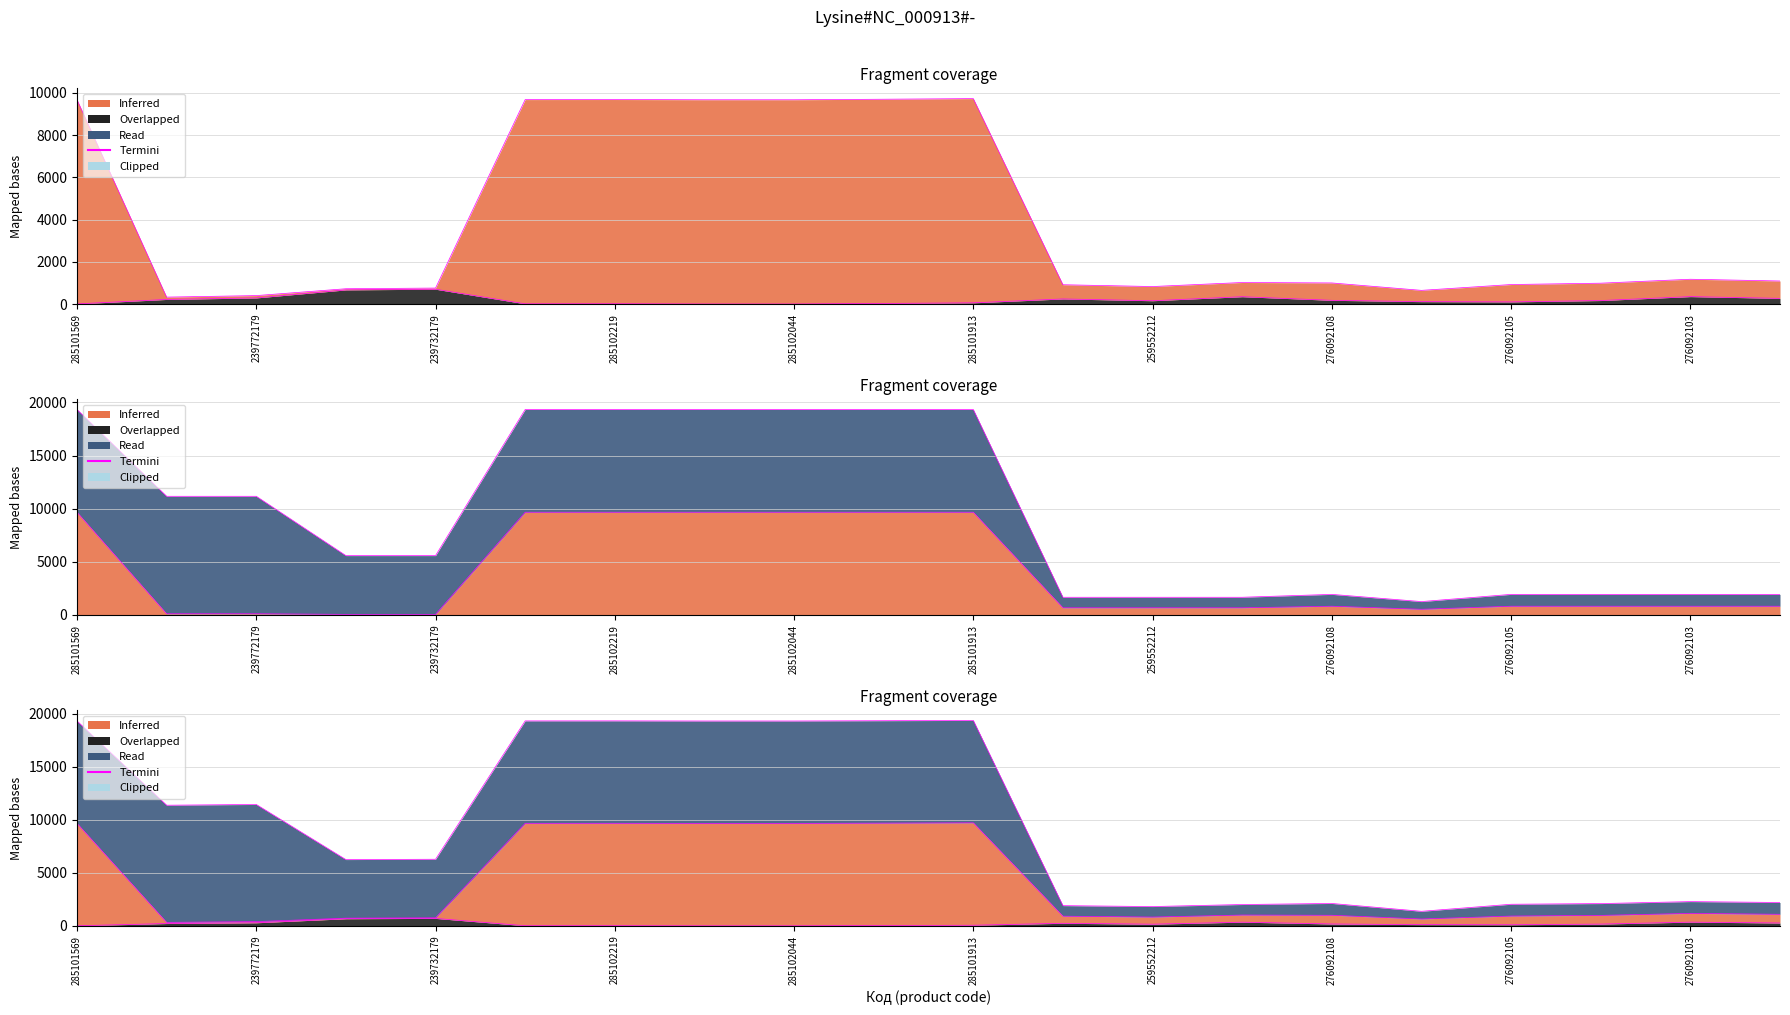

Count the number of categories in the chart.

20